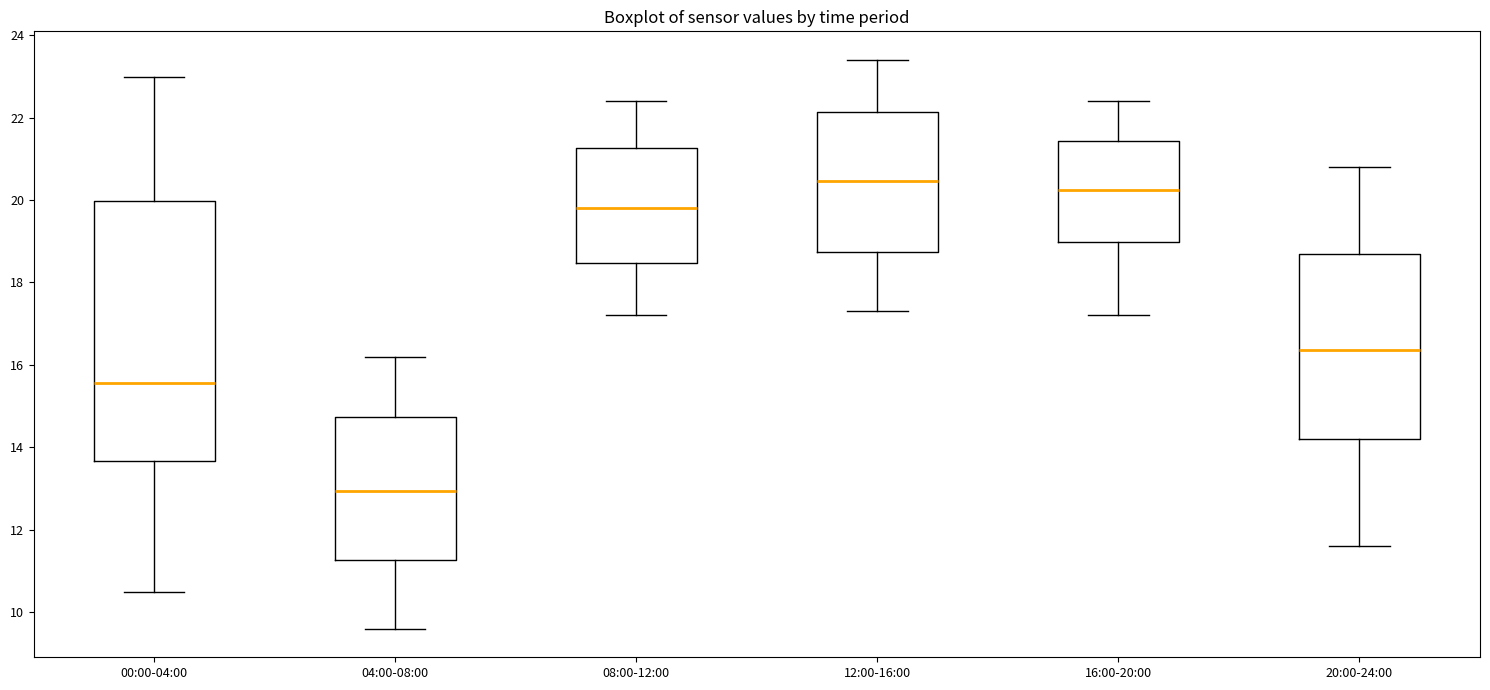

Which box is the tallest, from its lower edge to its upper edge?

00:00-04:00